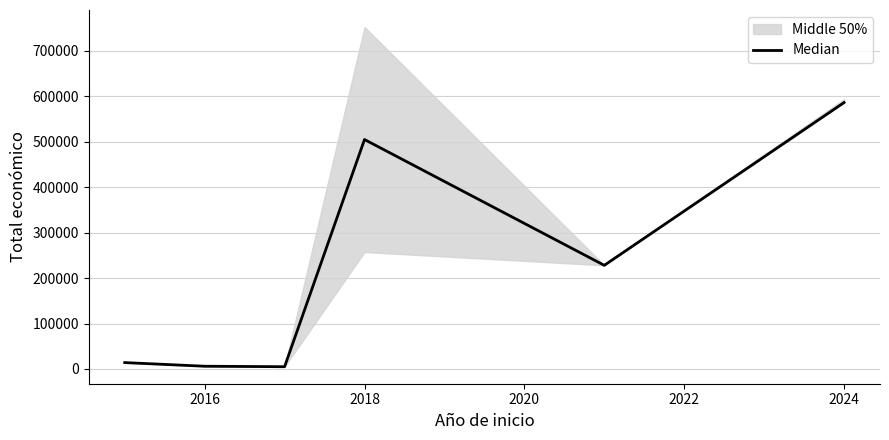

Is it true that the value at 2018 is 7373.7?

False